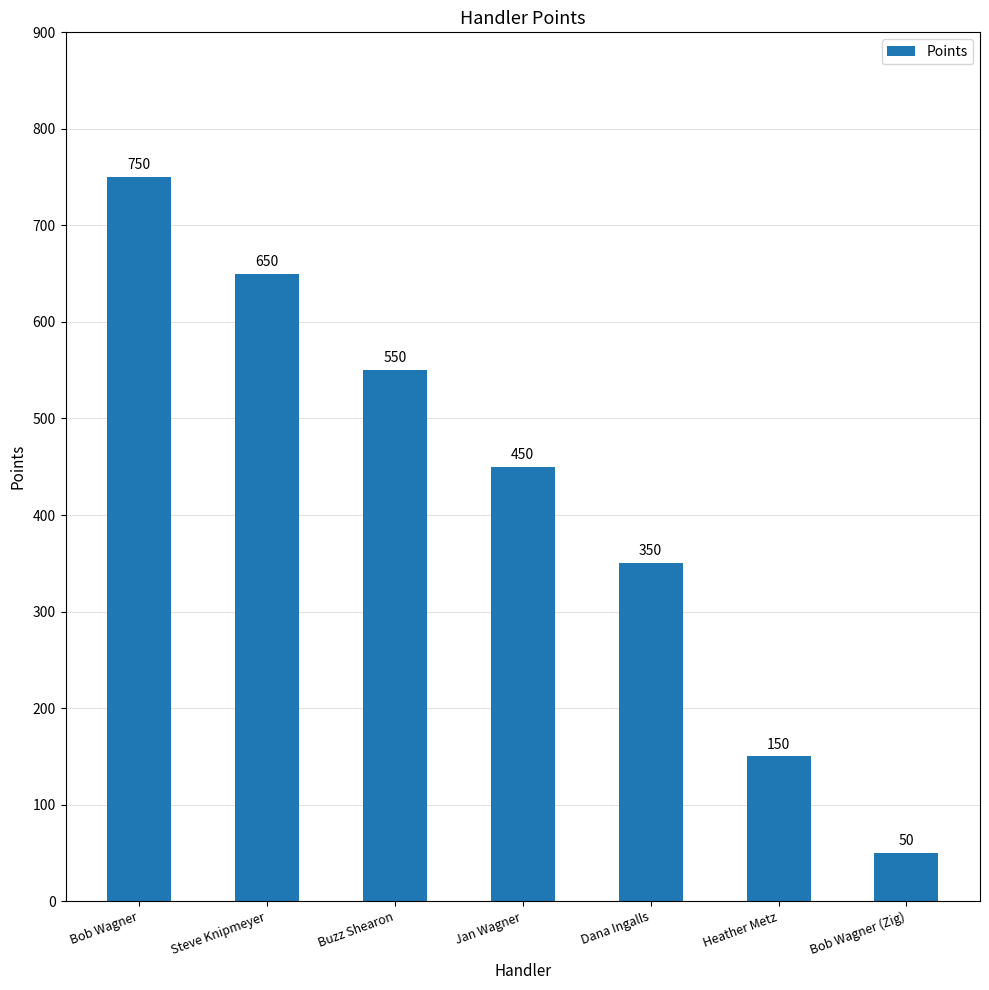

What is the minimum value shown in the chart?

50